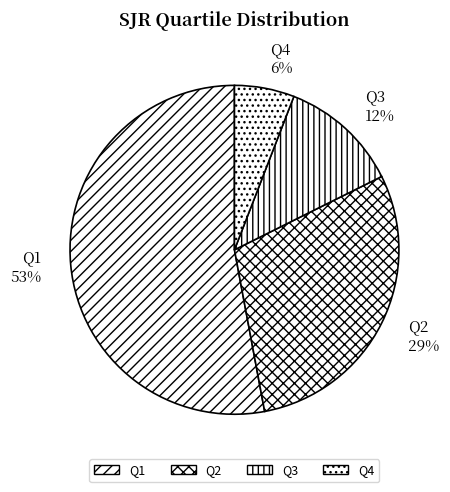

Is it true that Q4 is 1% of the pie?

False